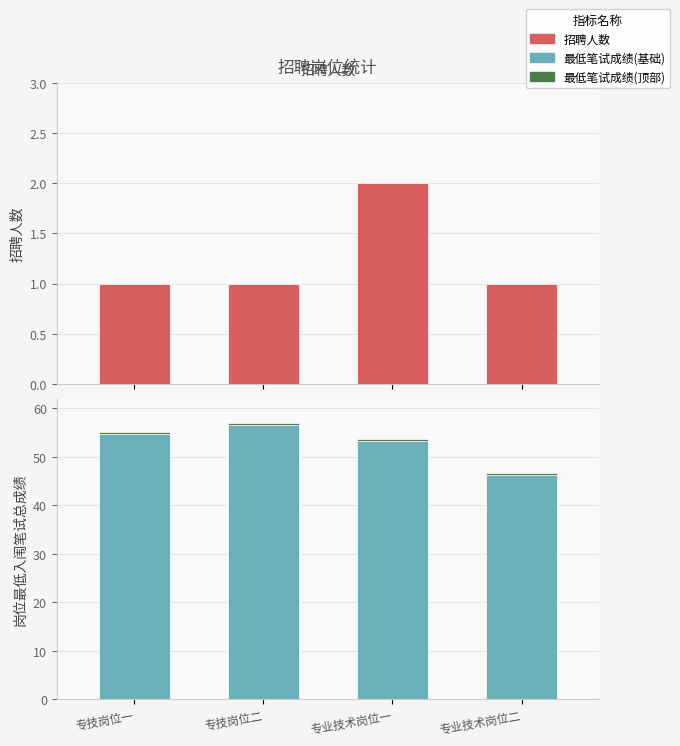

Is it true that 岗位最低入闱笔试总成绩(顶部) equals 0.3 at 专业技术岗位一?

False